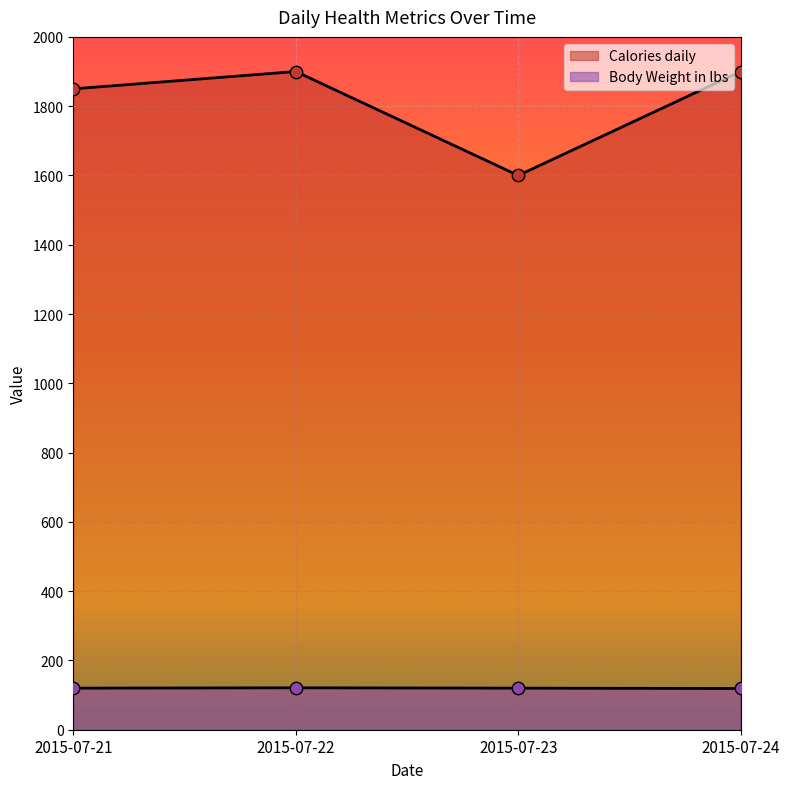

Which series reaches the minimum Y coordinate?

Body Weight in lbs